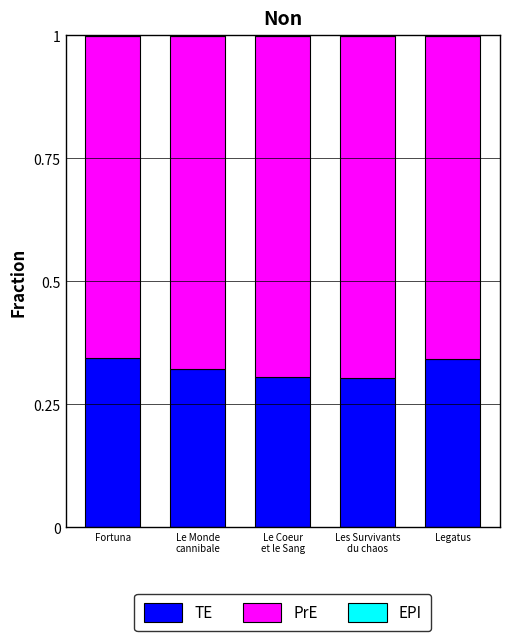

What is the value of the TE bar at the 1st from the left?

0.3